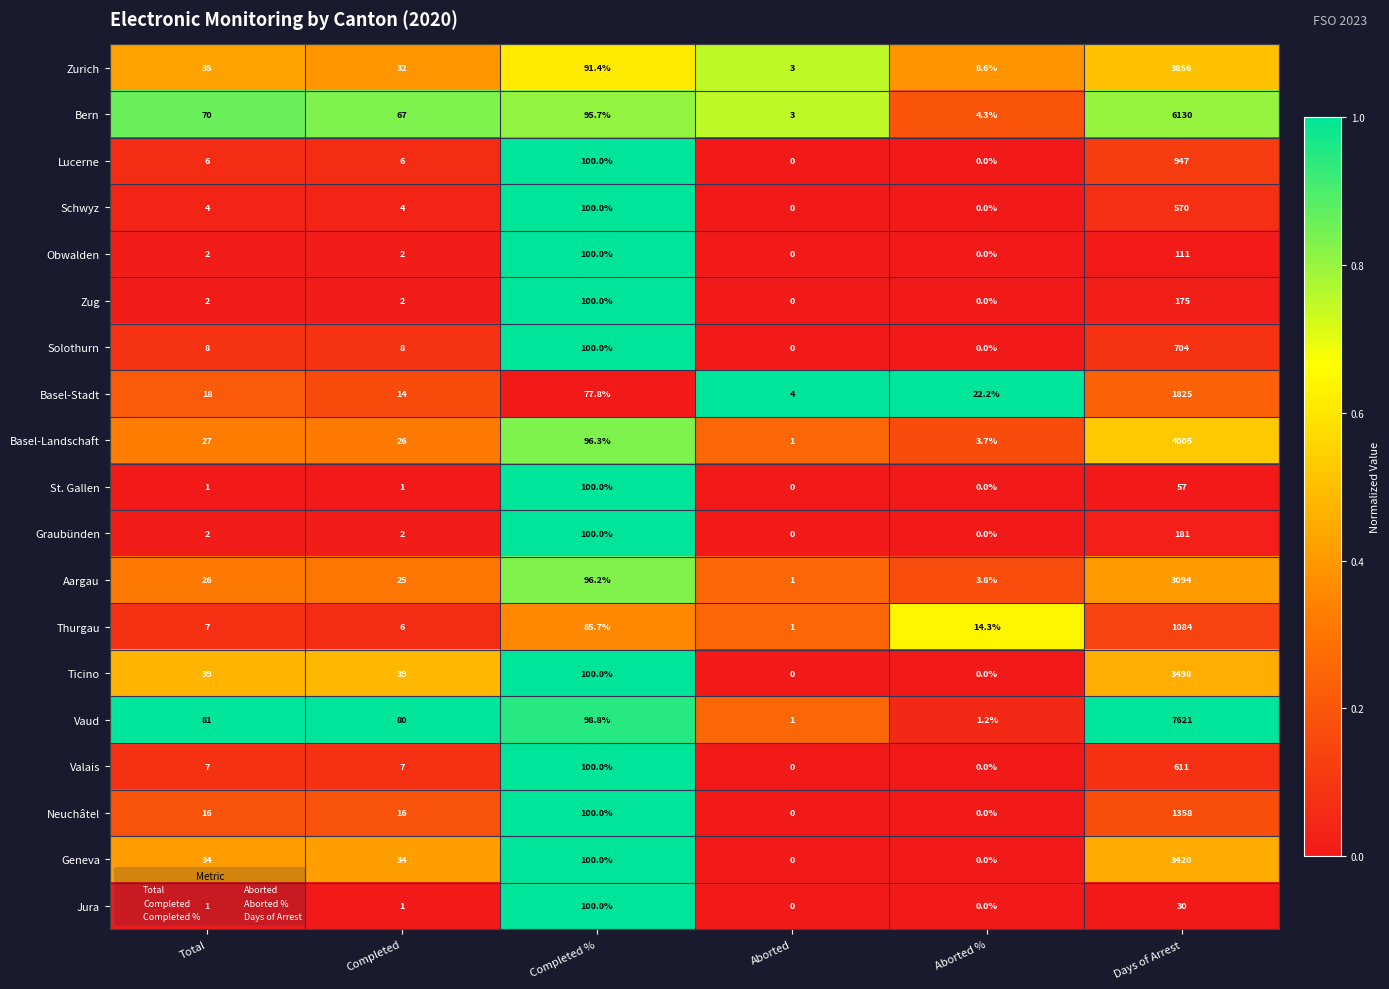

The Thurgau series shows 9.4 at Total. True or false?

False